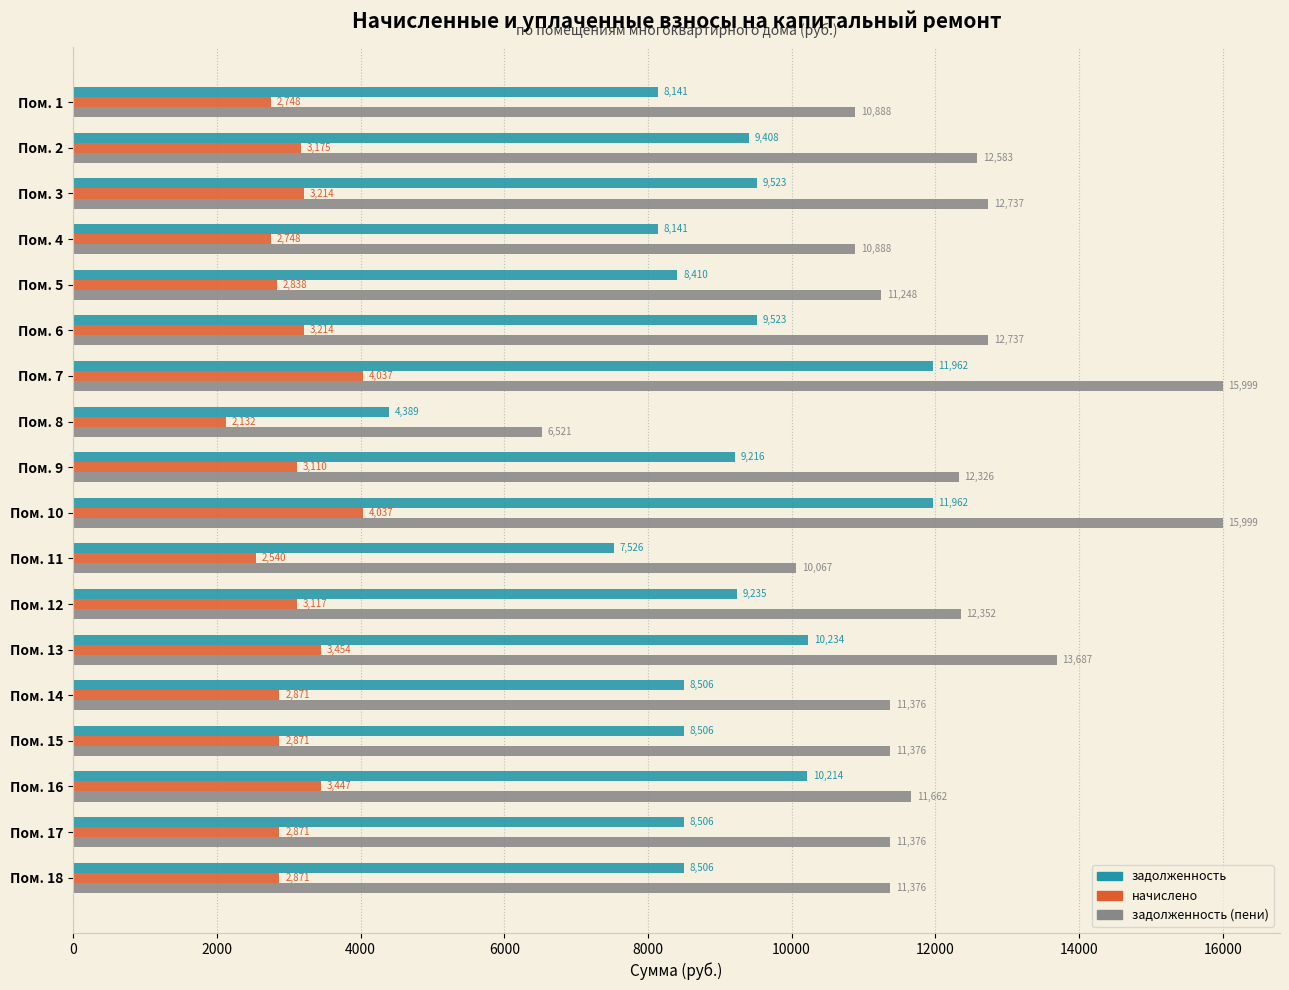

At which label does задолженность (пени) reach its minimum?

Пом. 8